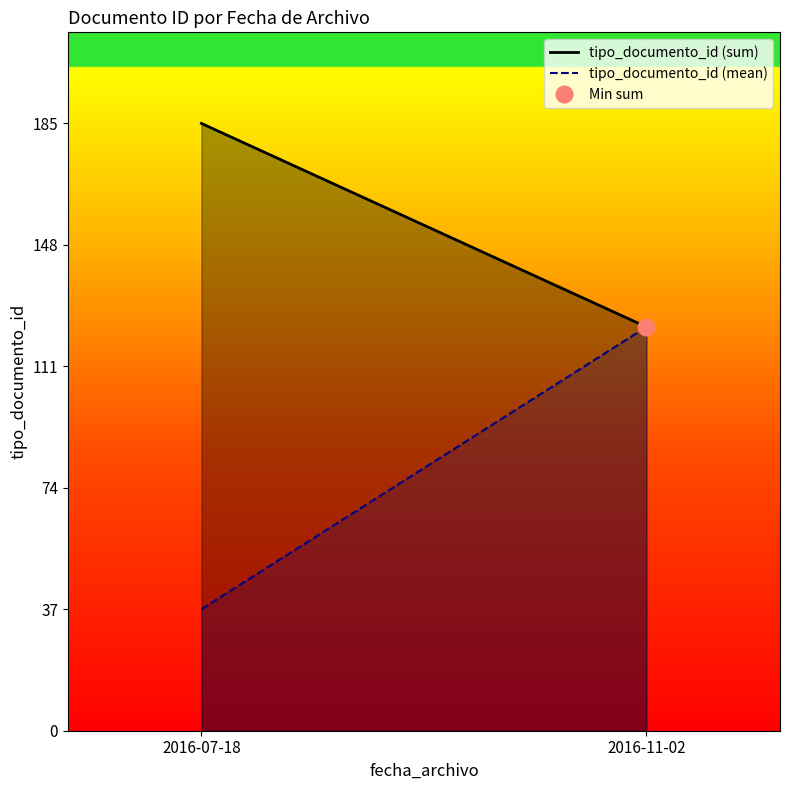

What is the difference between the maximum and minimum values in the tipo_documento_id (sum) series?

62